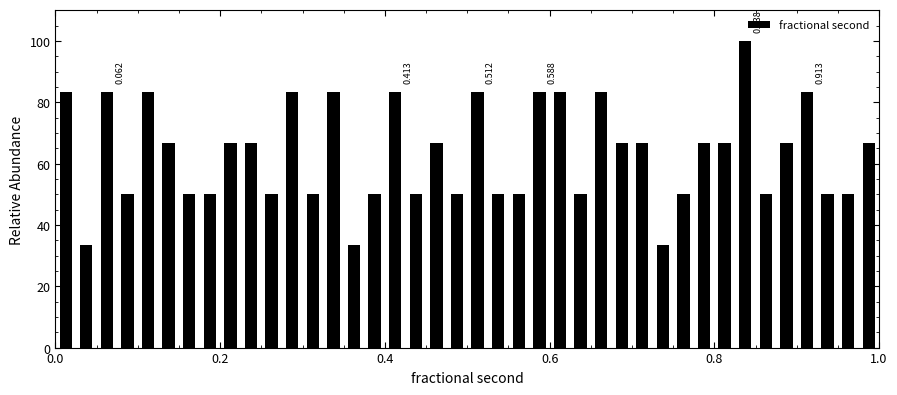

Read against the x-axis, roughly where is the centre of the tallest bar?

0.84